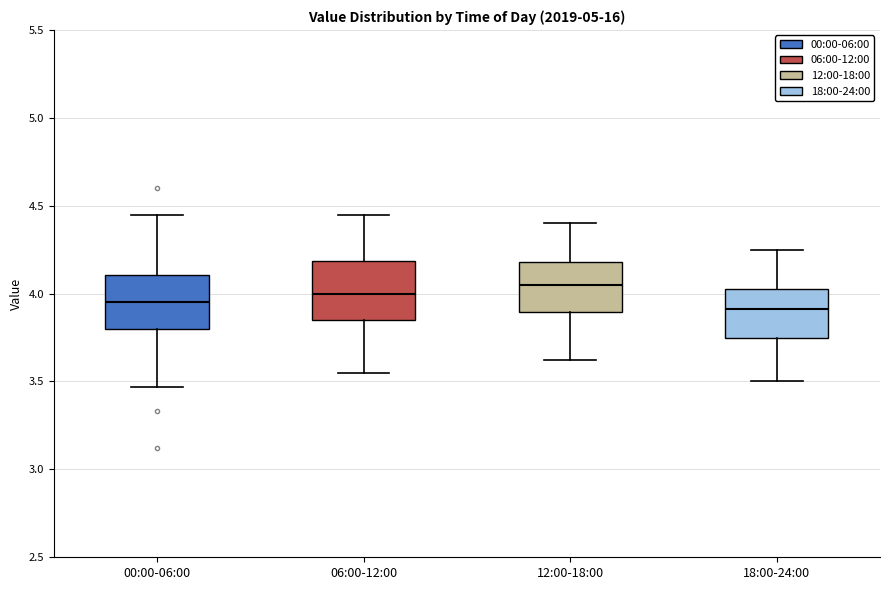

Where is the upper edge of the box for 18:00-24:00 on the y-axis? The values are not printed on the chart, so give them approximately, as read against the axis.

4.05